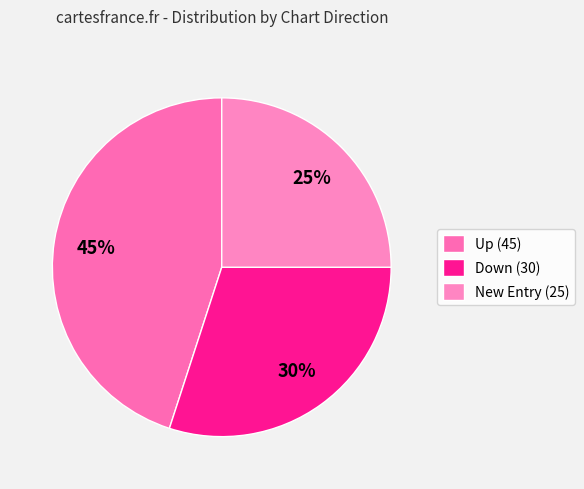

How many slices are in this pie chart?

3